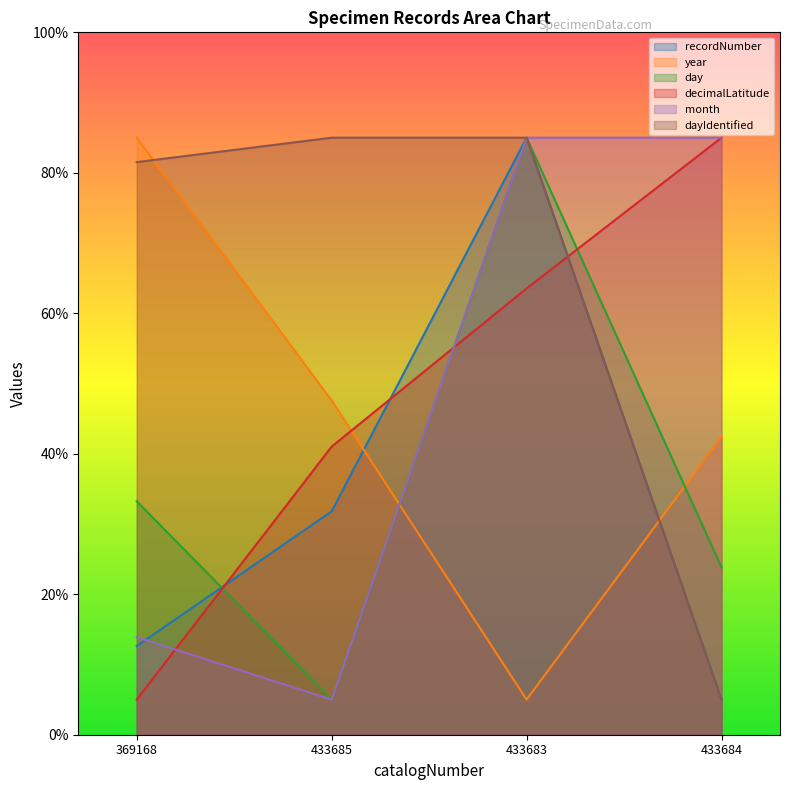

How many data points does each series have?

4